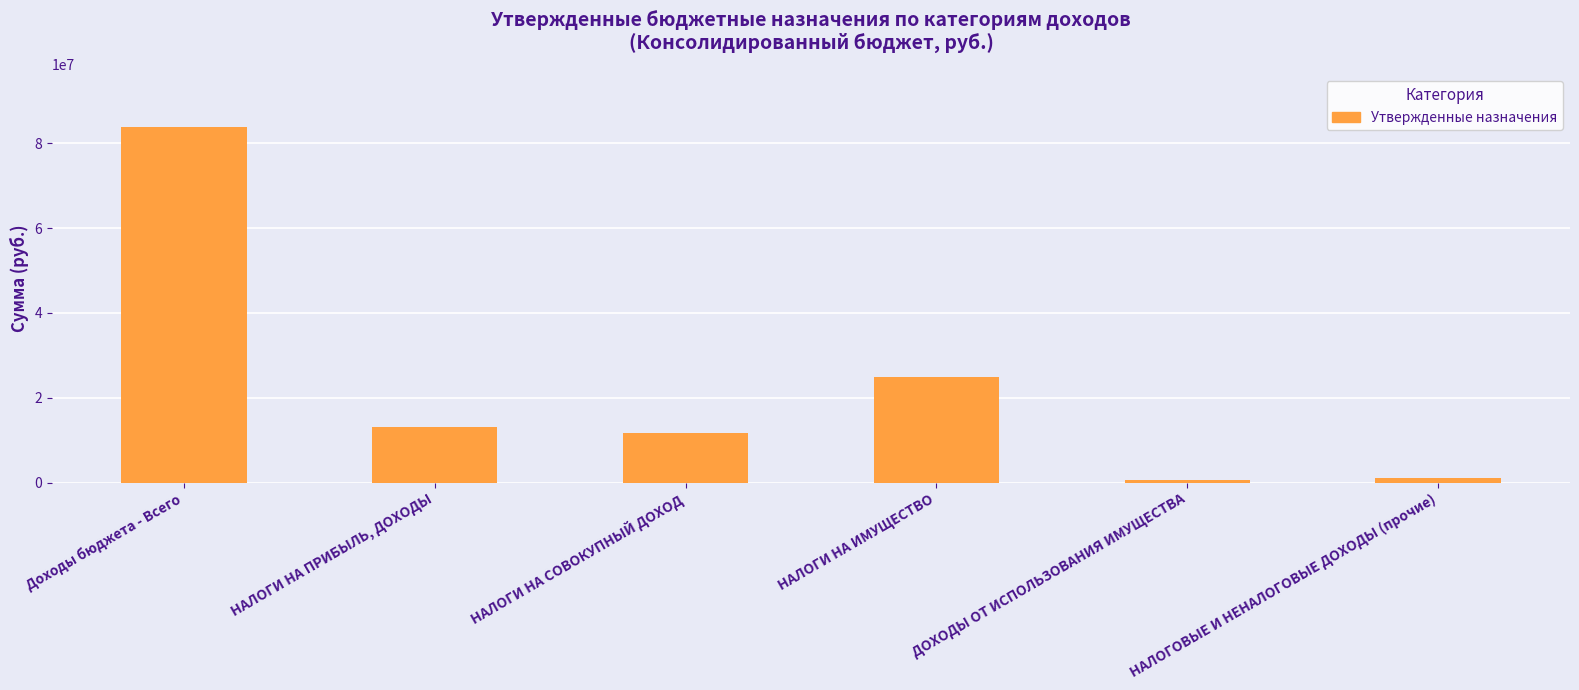

What is the sum of the values at Доходы бюджета - Всего and НАЛОГИ НА СОВОКУПНЫЙ ДОХОД?

95415700